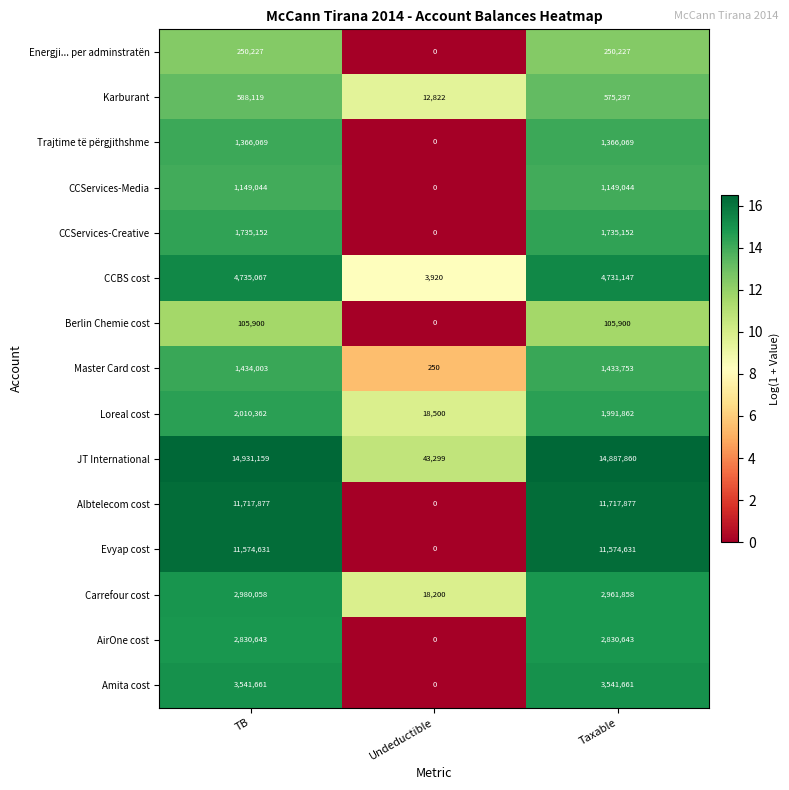

What is the spread (max minus min) of values at TB?

14825259